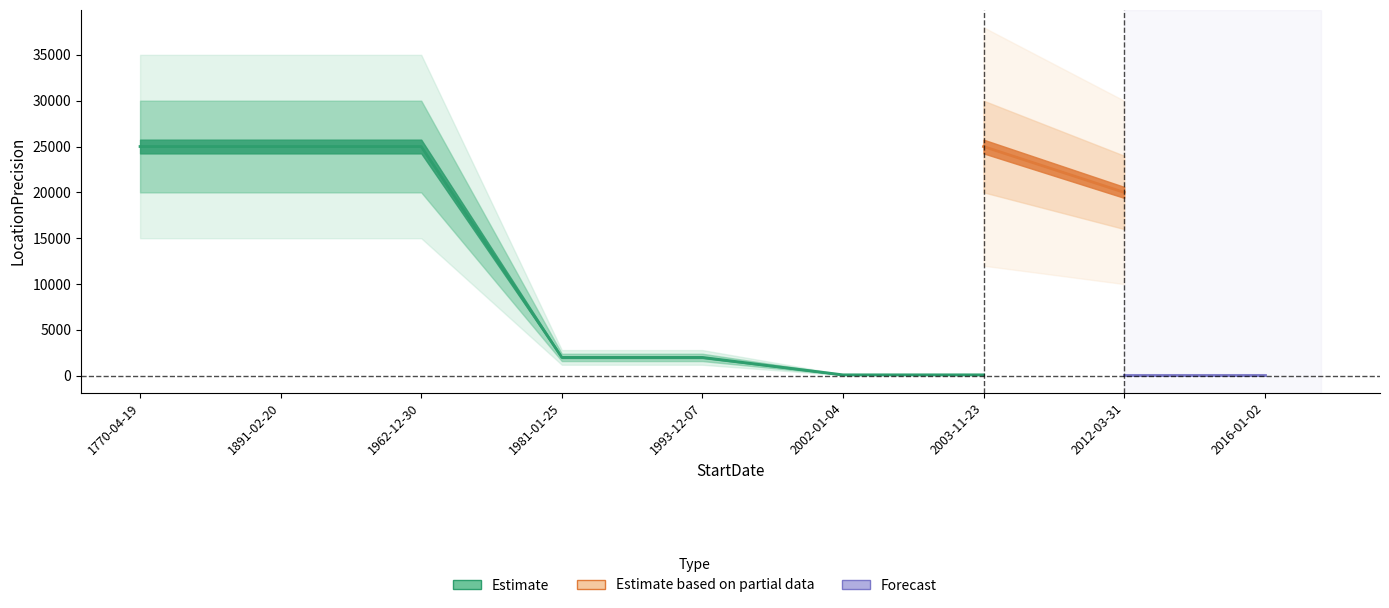

List the labels in order of value, largest first.

1770-04-19, 1891-02-20, 1962-12-30, 1981-01-25, 1993-12-07, 2002-01-04, 2003-11-23, 2012-03-31, 2016-01-02